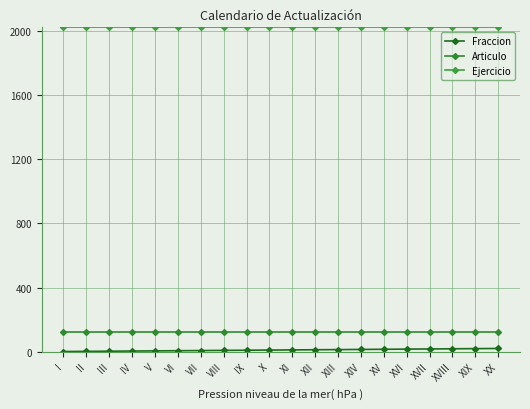

How many categories are shown in the chart?

20